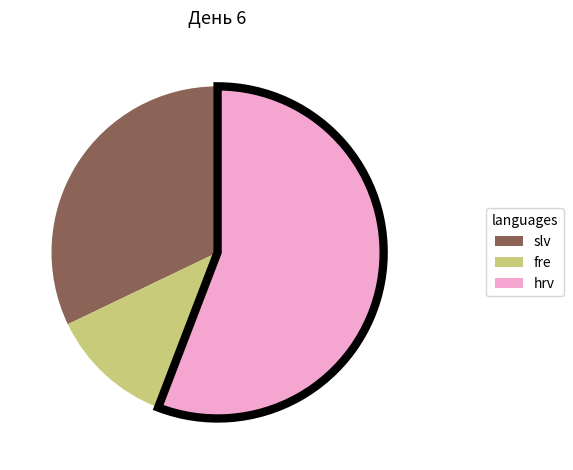

Does any single category account for the majority?

Yes